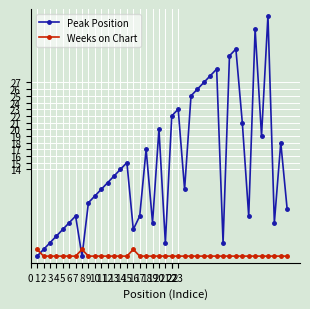

Rank the series by their average value, from highest to lowest.

Peak Position, Weeks on Chart